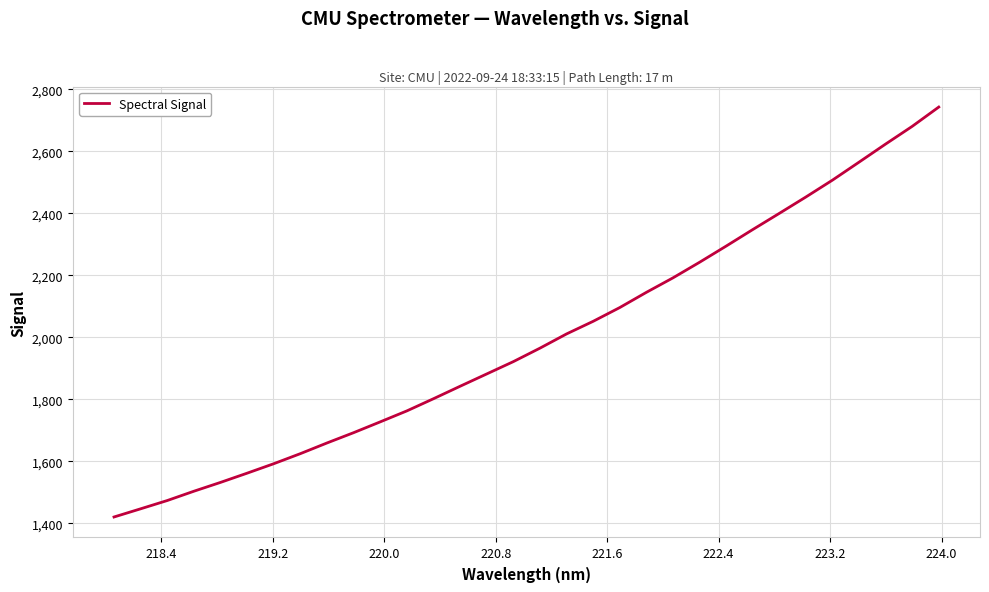

What is the difference between the maximum and minimum values?

1322.7